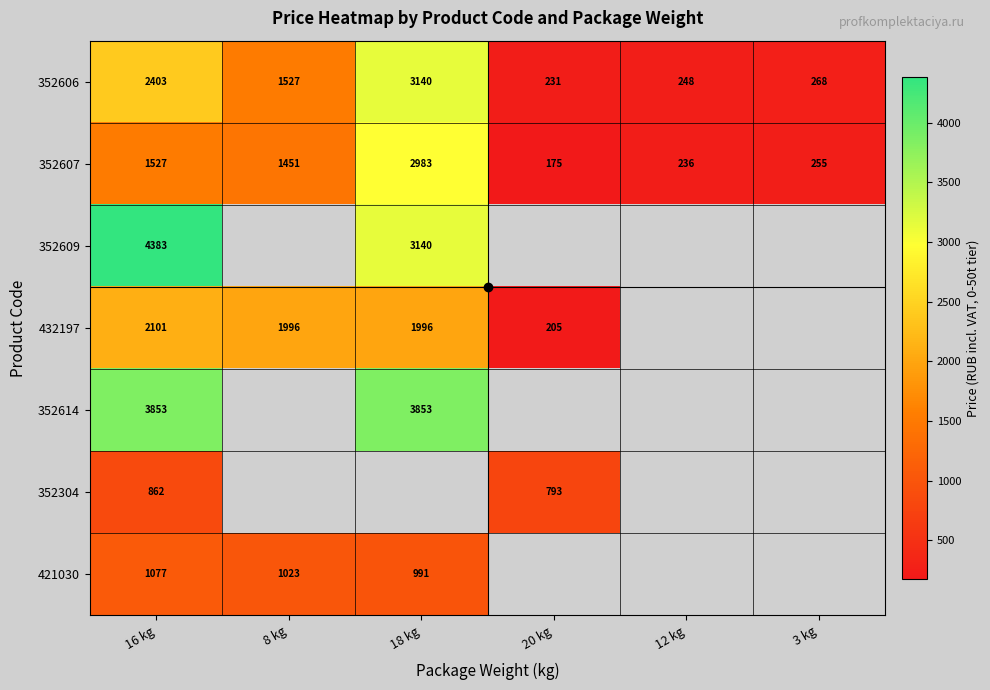

Is the value of 352304 at 16 kg greater than the value of 432197 at 8 kg?

No